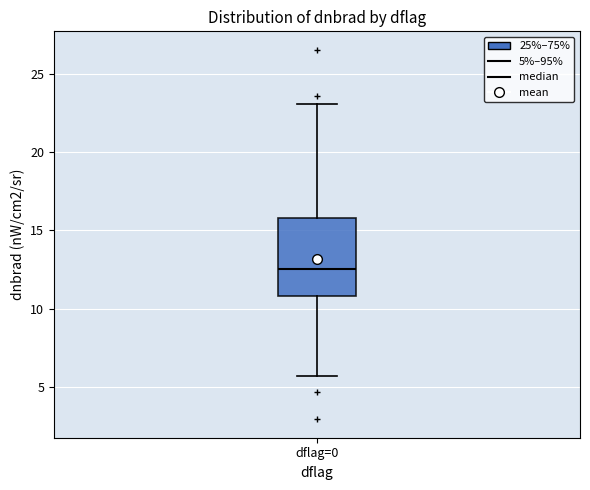

Read this box plot against the y-axis: the position of the median line, the range covered by the box, and the ends of both whiskers. The values are not printed on the chart, so give them approximately, as read against the axis.

median 12.5, box 11.0 to 16.0, whiskers 5.5 to 23.0